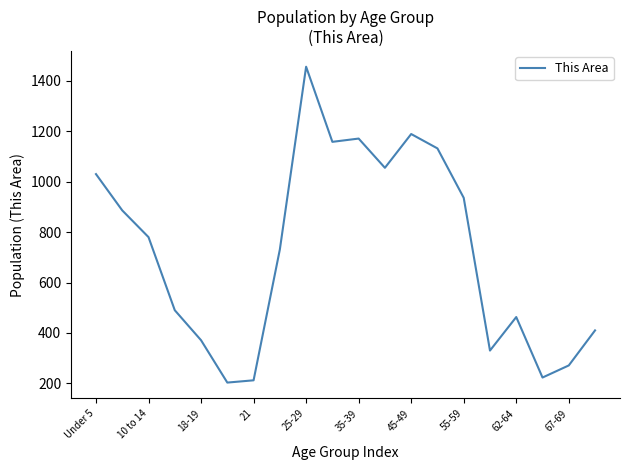

What is the greatest value displayed?

1456